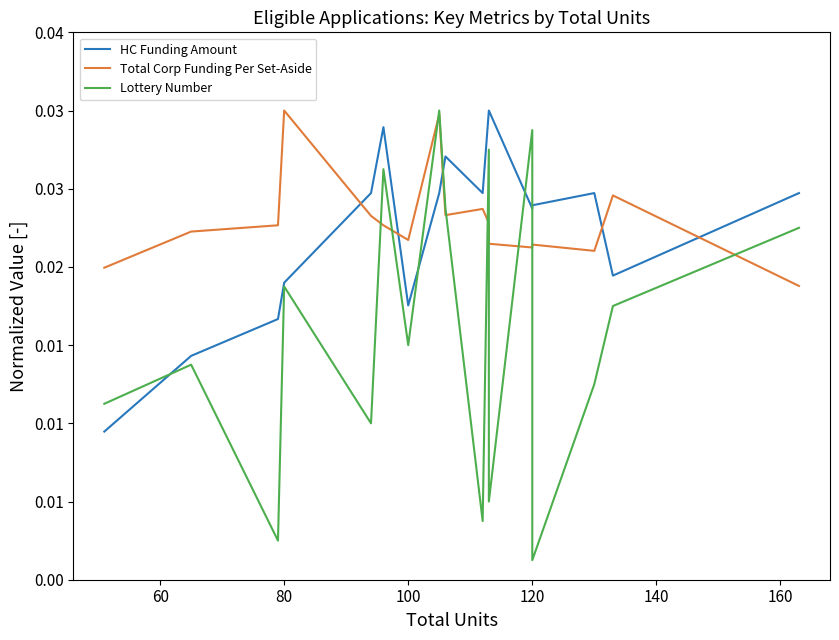

How many distinct data groups are displayed?

3